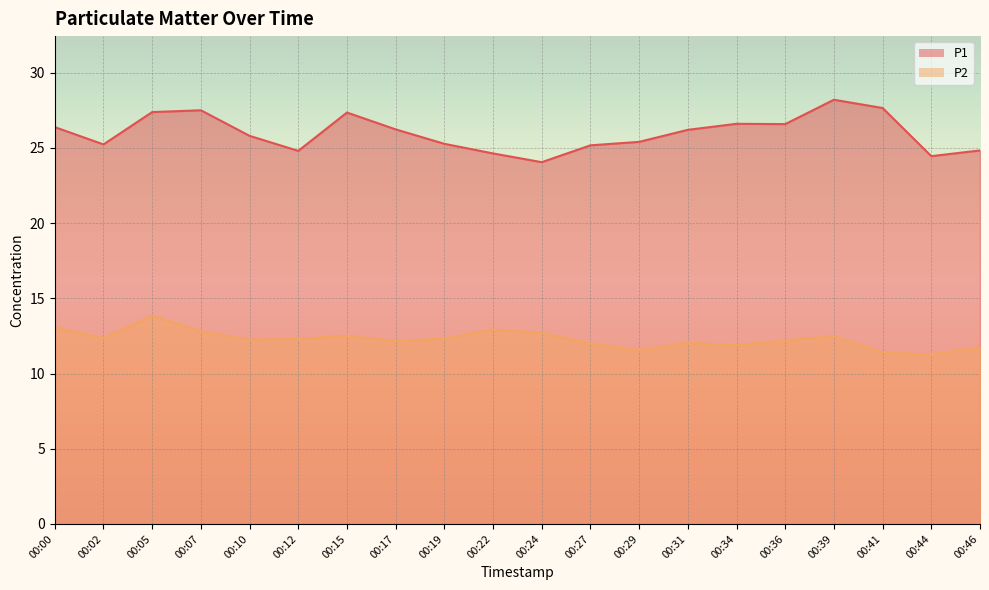

How many lines are shown in the chart?

2